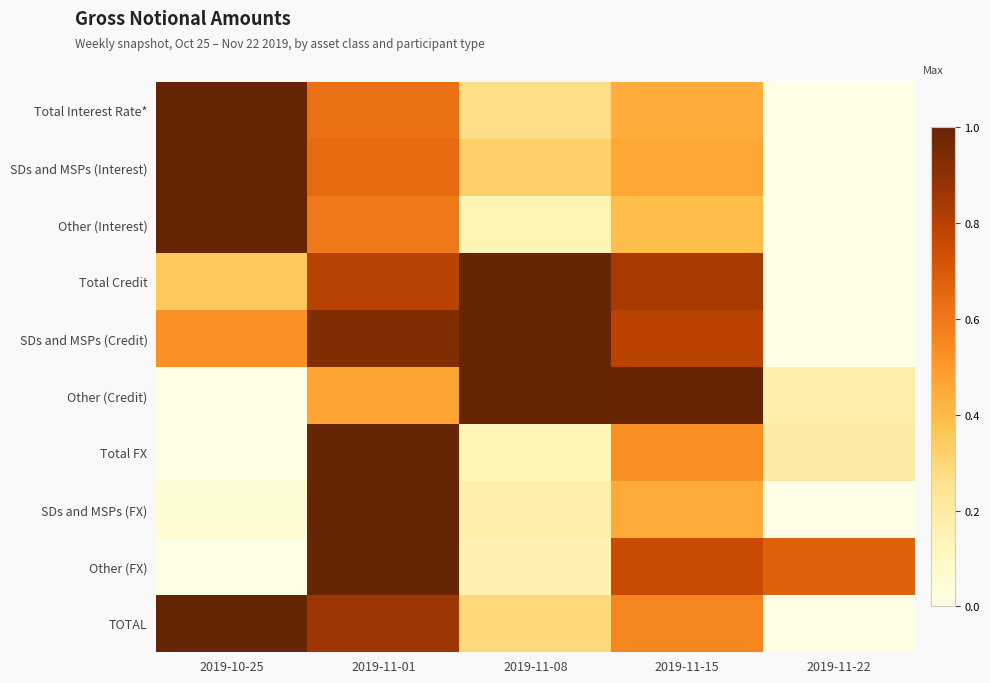

Reading left to right, what are all the values shown in this chart?

Total Interest Rate*: 2019-10-25=1.0	2019-11-01=0.6	2019-11-08=0.3	2019-11-15=0.4	2019-11-22=0.0
SDs and MSPs (Interest): 2019-10-25=1.0	2019-11-01=0.6	2019-11-08=0.3	2019-11-15=0.5	2019-11-22=0.0
Other (Interest): 2019-10-25=1.0	2019-11-01=0.6	2019-11-08=0.2	2019-11-15=0.4	2019-11-22=0.0
Total Credit: 2019-10-25=0.4	2019-11-01=0.8	2019-11-08=1.0	2019-11-15=0.8	2019-11-22=0.0
SDs and MSPs (Credit): 2019-10-25=0.5	2019-11-01=0.9	2019-11-08=1.0	2019-11-15=0.8	2019-11-22=0.0
Other (Credit): 2019-10-25=0.0	2019-11-01=0.5	2019-11-08=1.0	2019-11-15=1.0	2019-11-22=0.2
Total FX: 2019-10-25=0.0	2019-11-01=1.0	2019-11-08=0.1	2019-11-15=0.5	2019-11-22=0.2
SDs and MSPs (FX): 2019-10-25=0.1	2019-11-01=1.0	2019-11-08=0.2	2019-11-15=0.4	2019-11-22=0.0
Other (FX): 2019-10-25=0.0	2019-11-01=1.0	2019-11-08=0.2	2019-11-15=0.8	2019-11-22=0.7
TOTAL: 2019-10-25=1.0	2019-11-01=0.9	2019-11-08=0.3	2019-11-15=0.6	2019-11-22=0.0